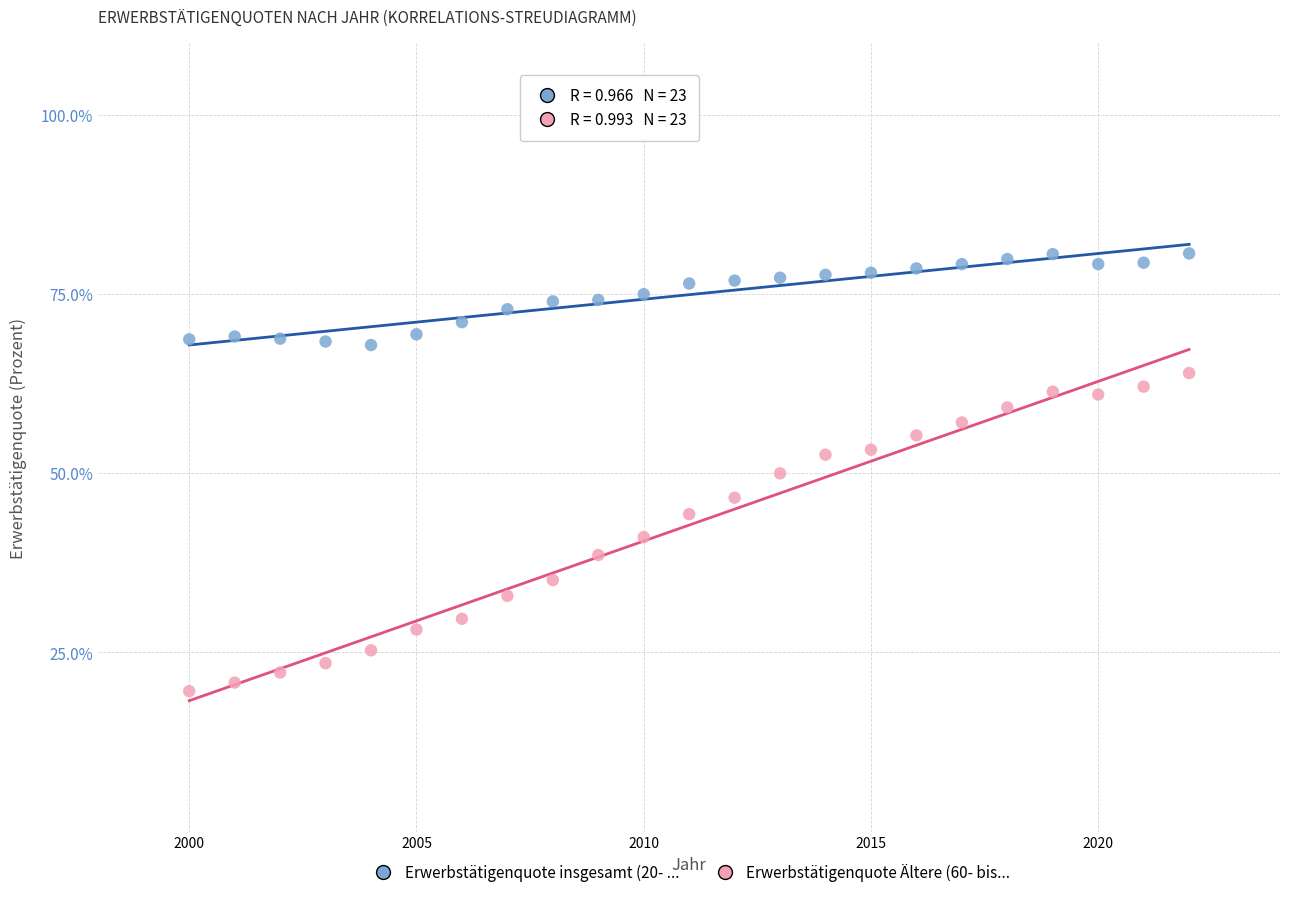

Across all data points, what is the range of Y values (max minus min)?

61.1